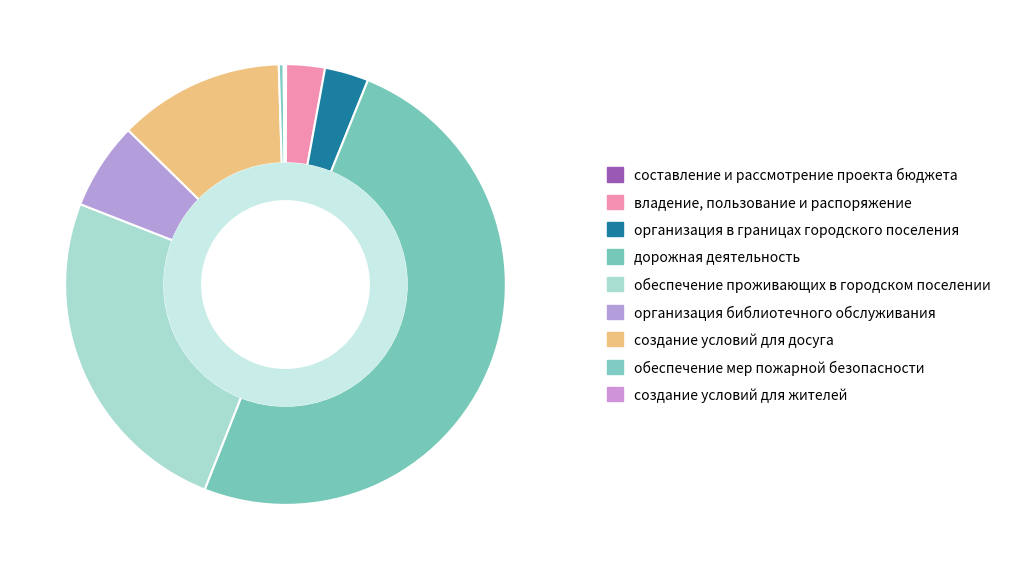

To the nearest percent, what is the difference between the largest and smallest slice percentages?

50%